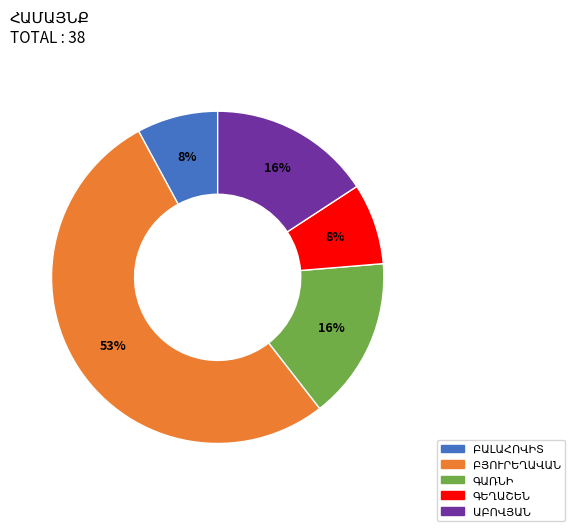

Is there any slice that represents more than half of the pie?

Yes